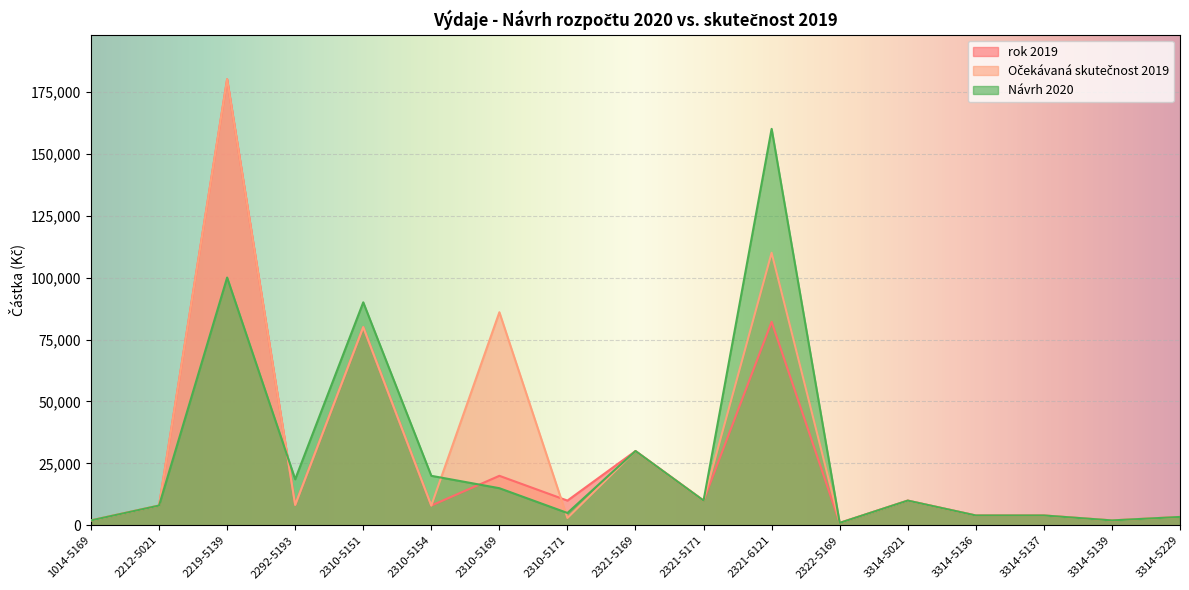

Where is Očekávaná skutečnost 2019 nearest to the value 90500?

2310-5169